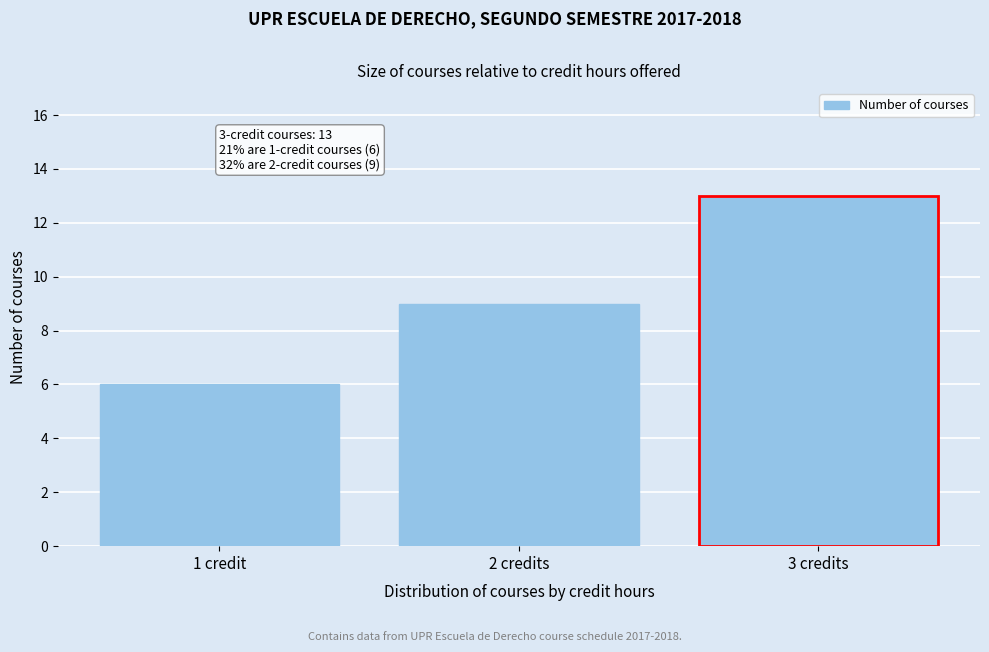

Reading left to right, what are all the values shown in this chart?

1 credit=6	2 credits=9	3 credits=13